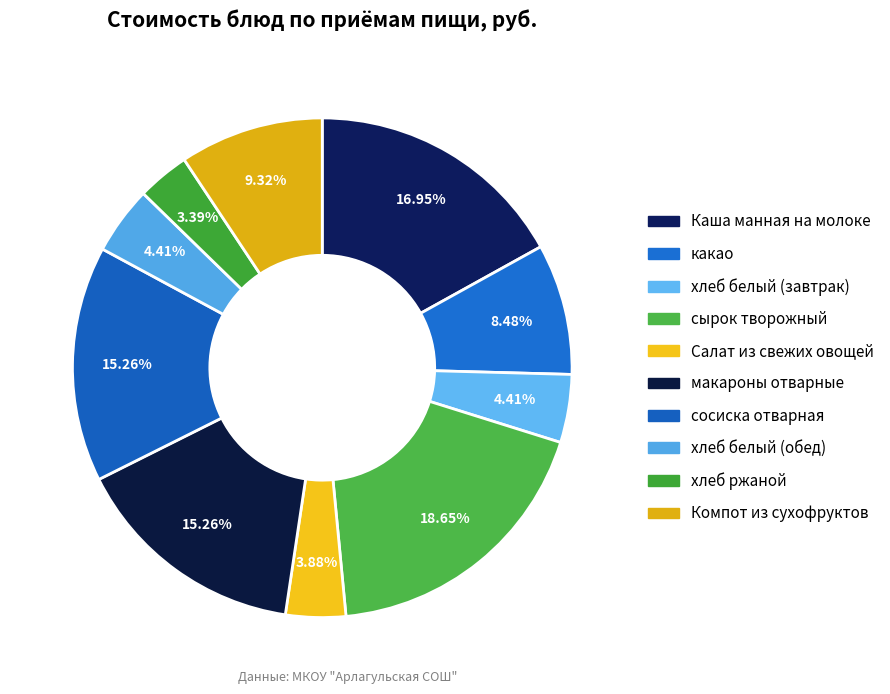

To the nearest percent, what is the difference between the сосиска отварная and хлеб белый (обед) slice percentages?

11%